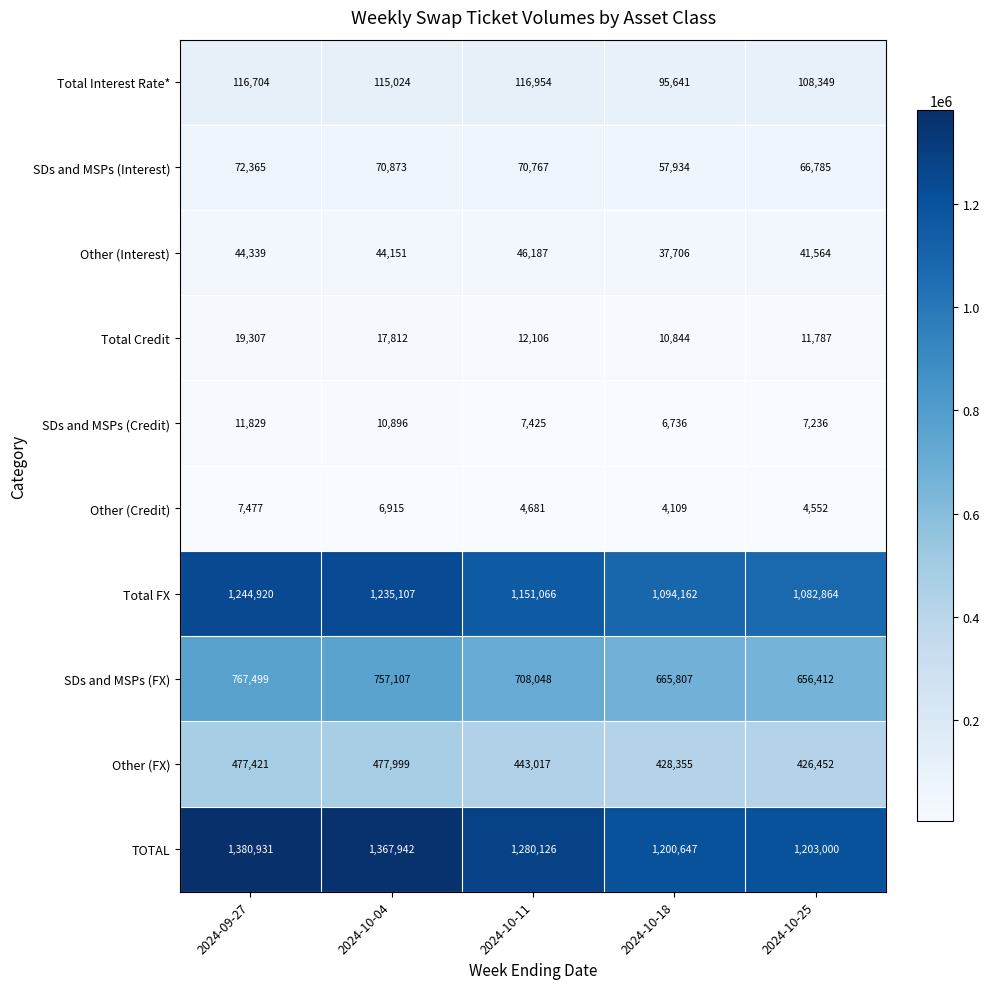

List the series in order of their peak value, lowest first.

Other (Credit), SDs and MSPs (Credit), Total Credit, Other (Interest), SDs and MSPs (Interest), Total Interest Rate*, Other (FX), SDs and MSPs (FX), Total FX, TOTAL